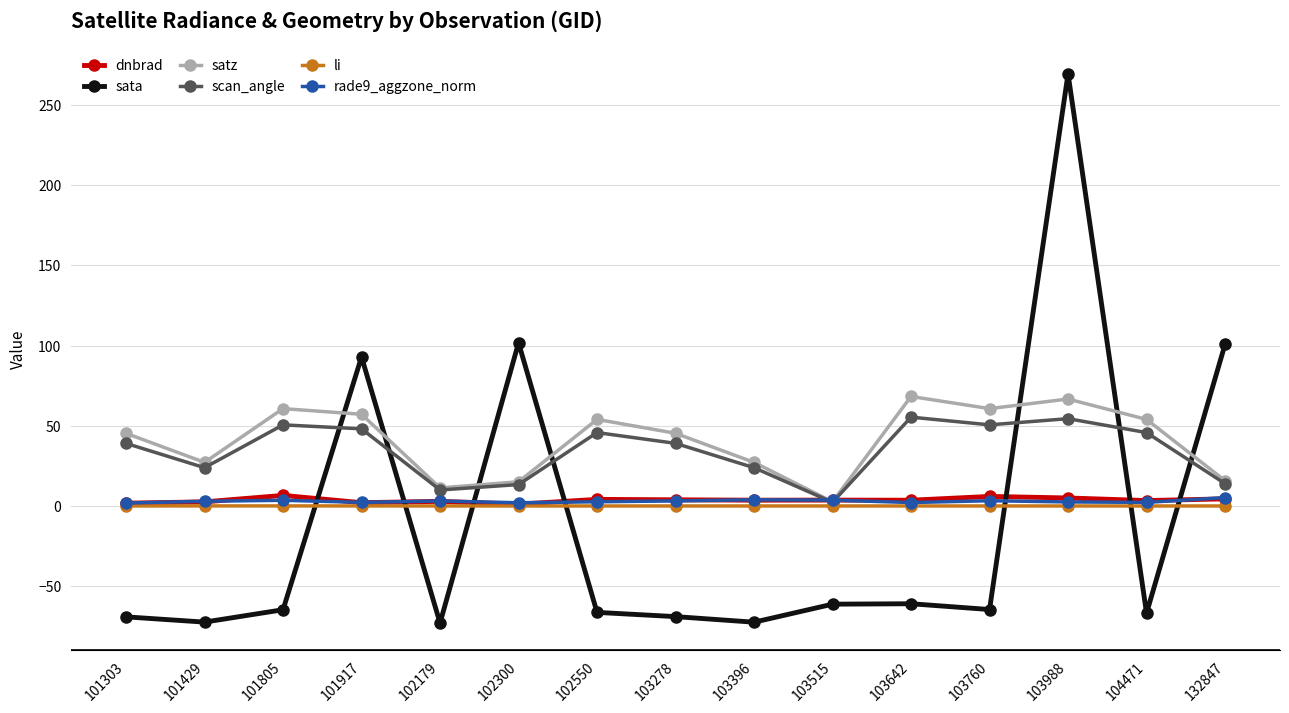

Is the value of li at 103988 greater than the value of satz at 101303?

No